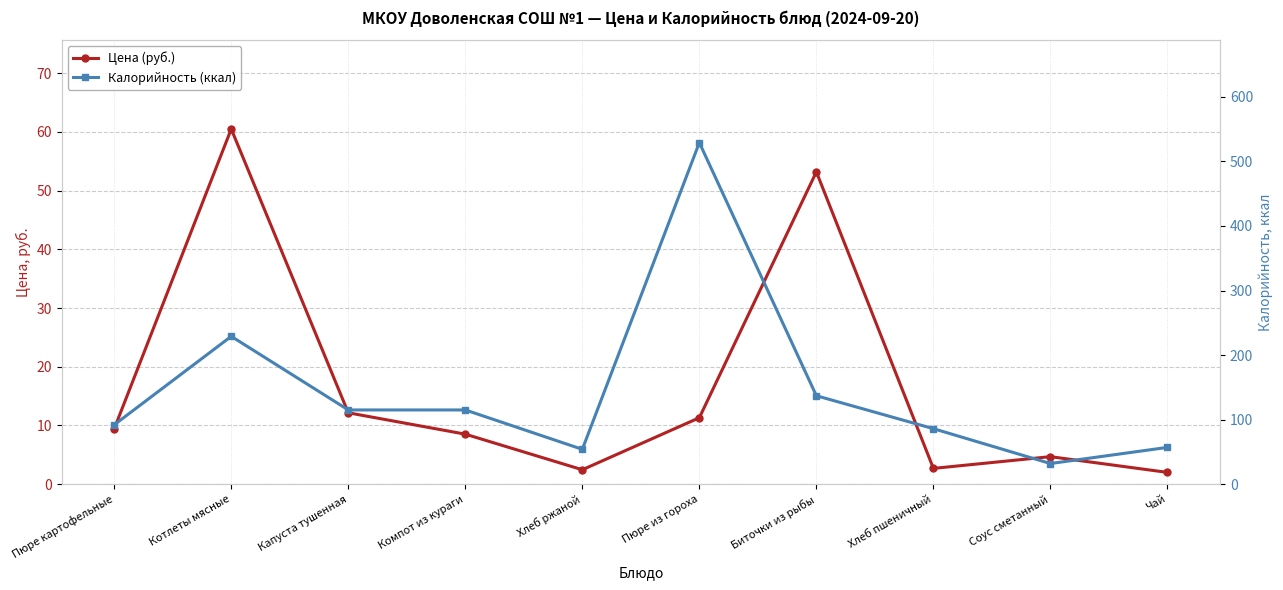

List the series in order of their peak value, lowest first.

Цена (руб.), Калорийность (ккал)